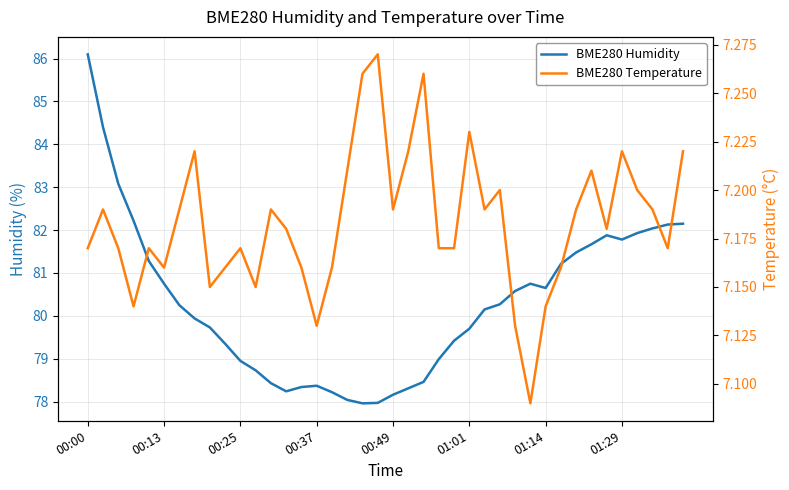

How many lines are shown in the chart?

2